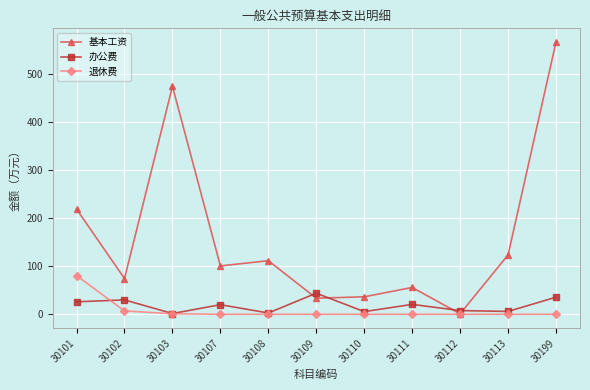

How many values in the 基本工资 series exceed 100?

6